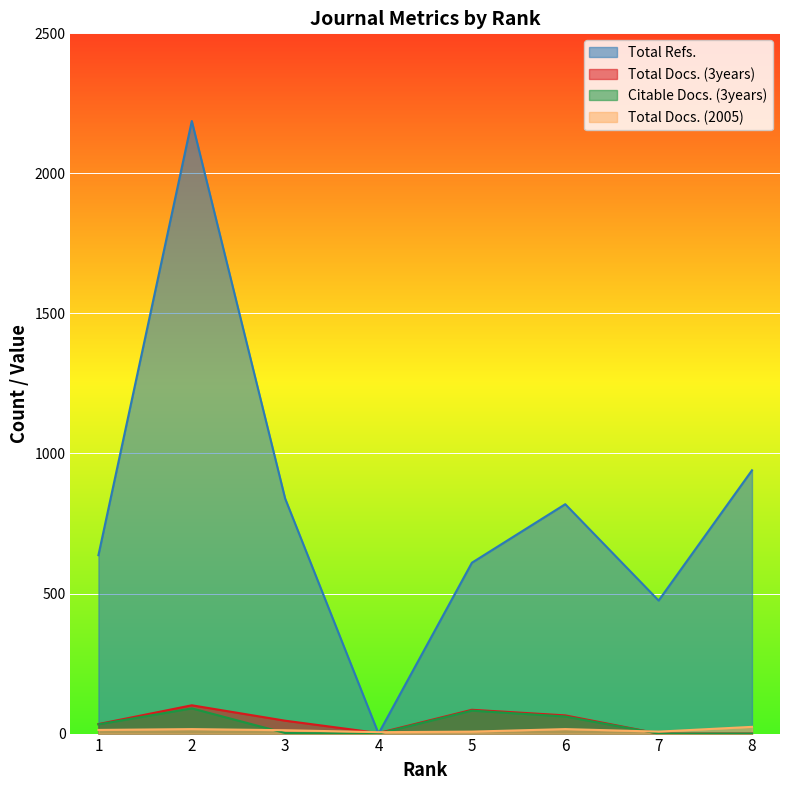

True or false: Total Refs. and Citable Docs. (3years) cross at least once.

False